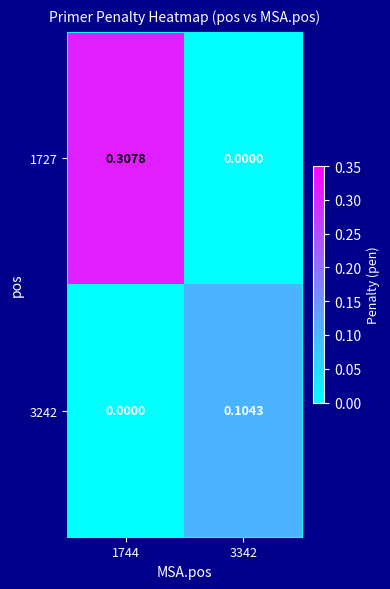

Is the value of 1727 at 1744 greater than the value of 3242 at 3342?

Yes